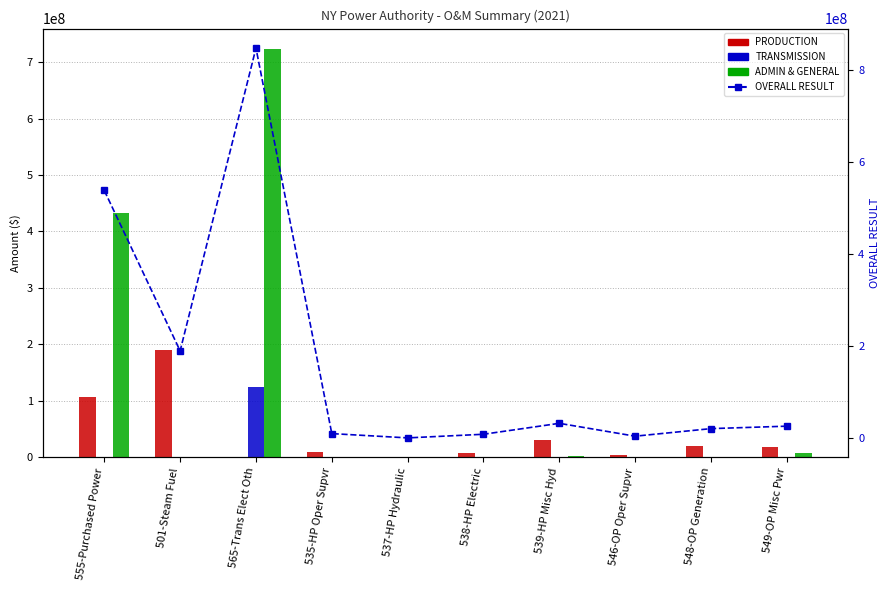

Count the number of categories in the chart.

10